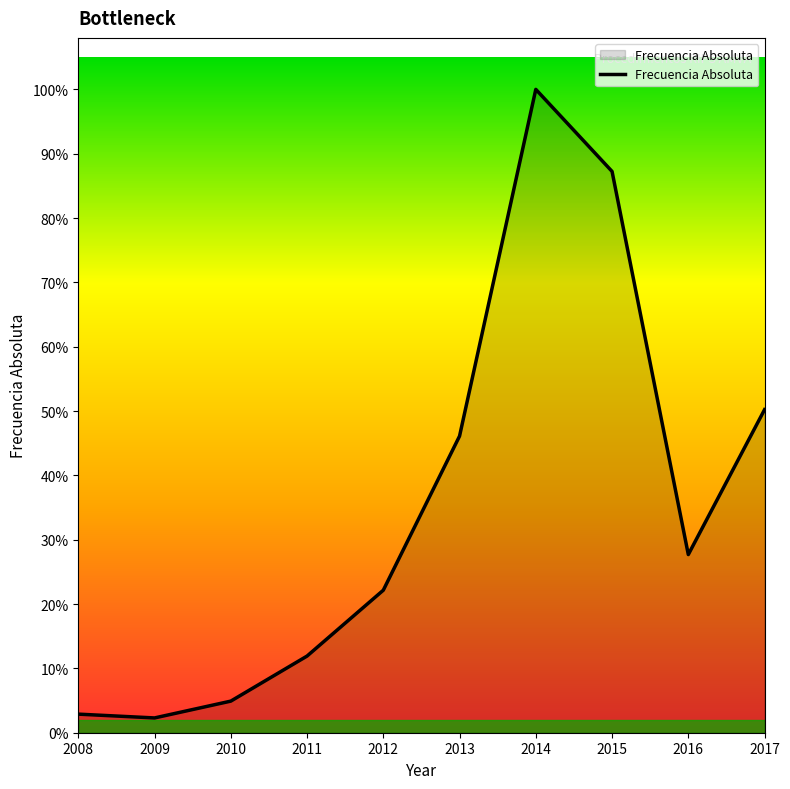

Does the chart have visible grid lines?

No